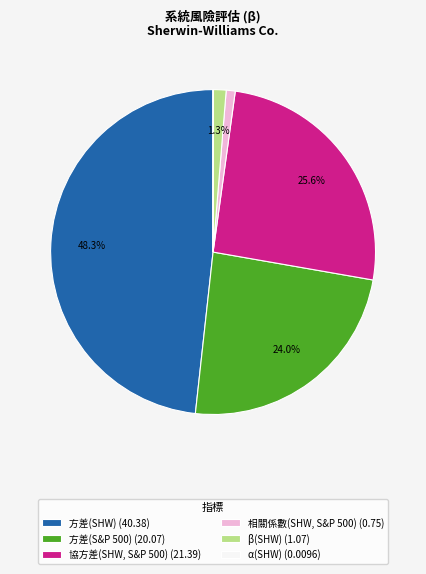

To the nearest percent, what portion does 相關係數(SHW, S&P 500) represent?

1%